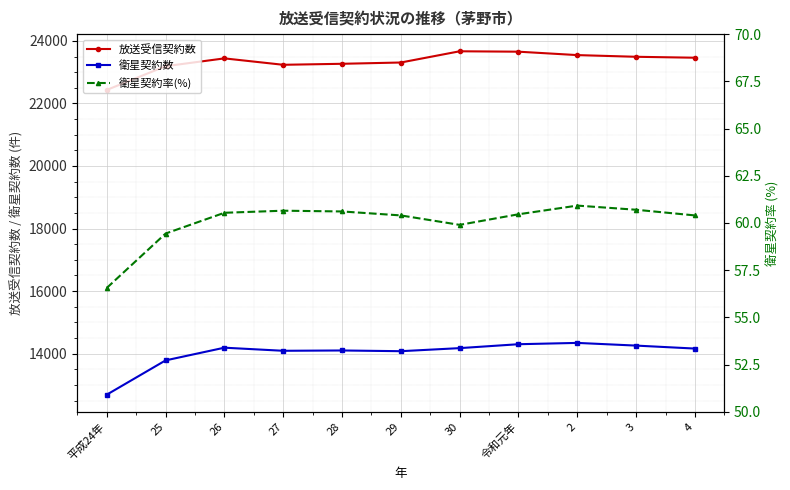

Which series changed the most between 26 and 2?

衛星契約数